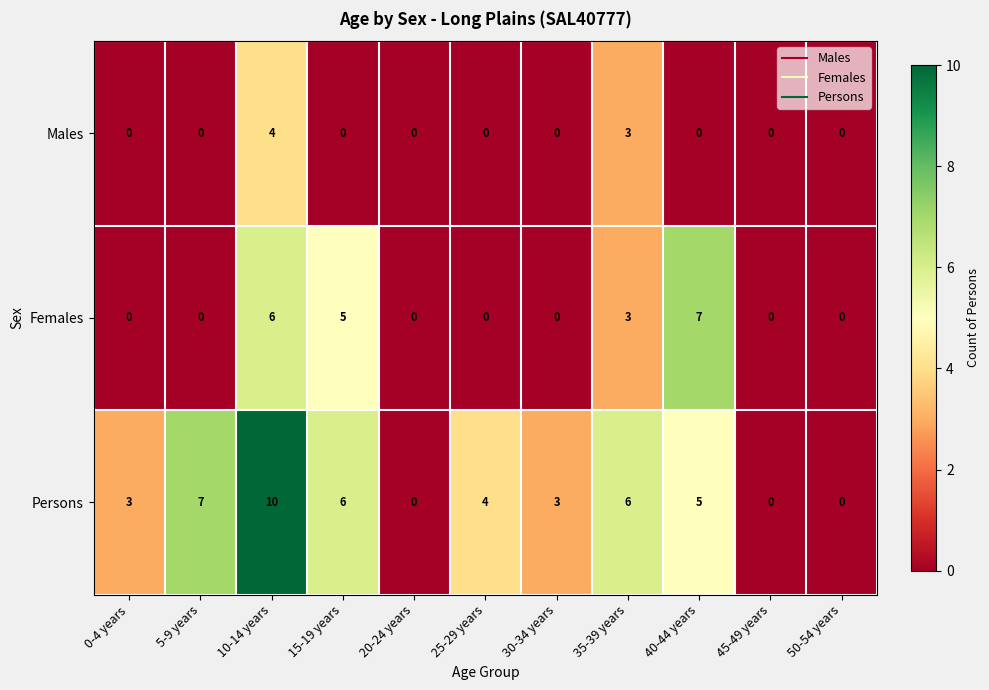

True or false: Persons has a value of -5 at 45-49 years.

False